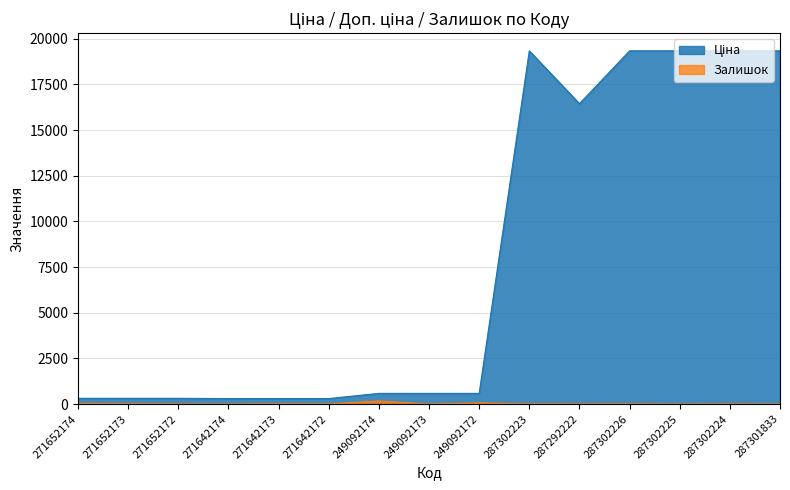

Rank the series at 271652172 from highest to lowest value.

Ціна, Залишок